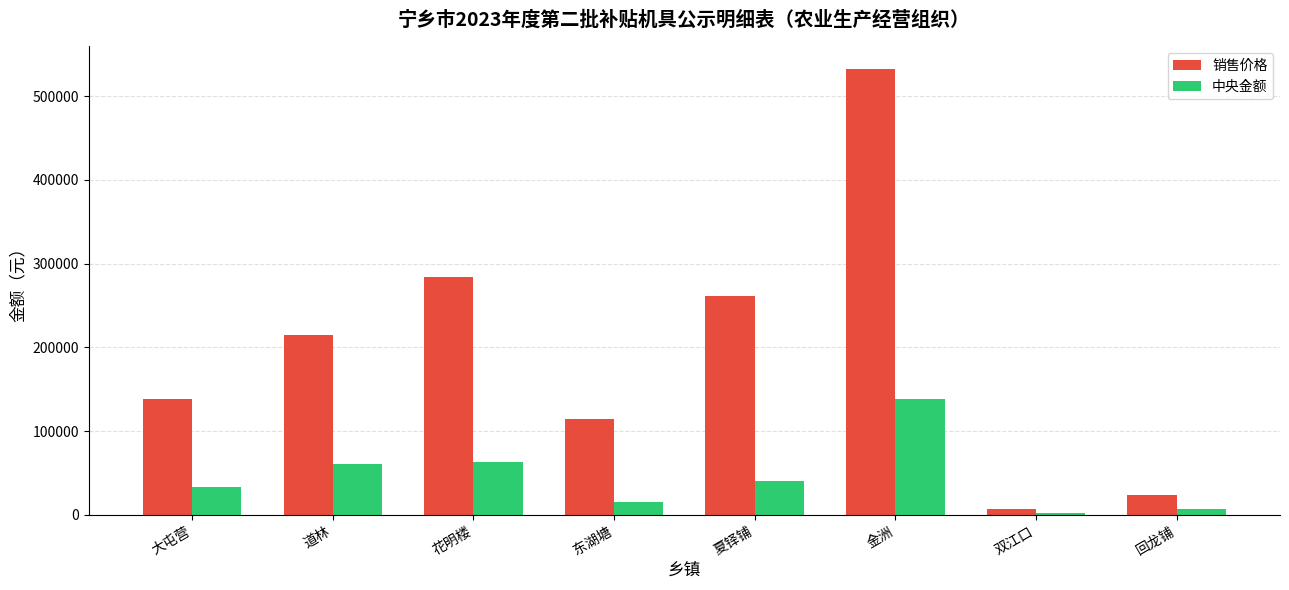

What is the label of the 7th bar from the left?

双江口